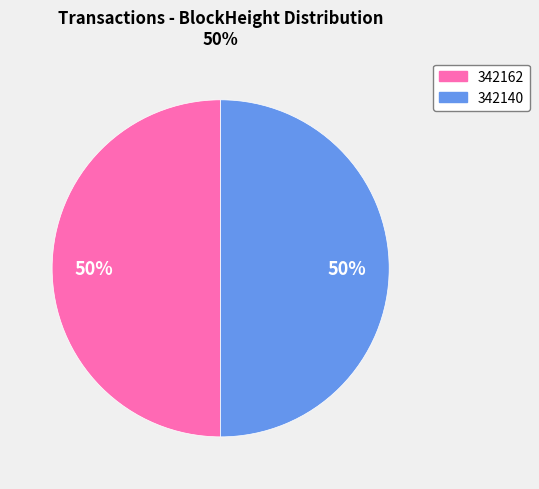

Approximately how many times larger is the value at 342162 compared to 342140?

1.0